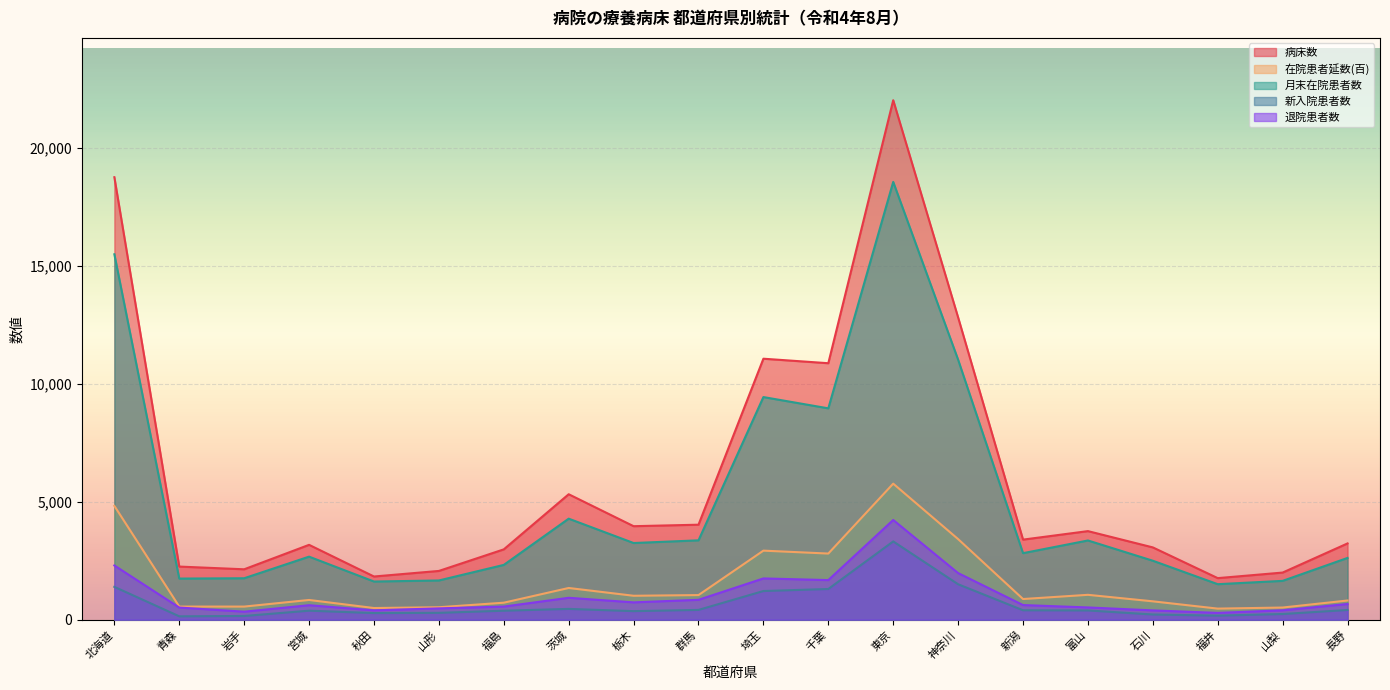

Between 栃木 and 新潟, which series saw the biggest shift?

病床数